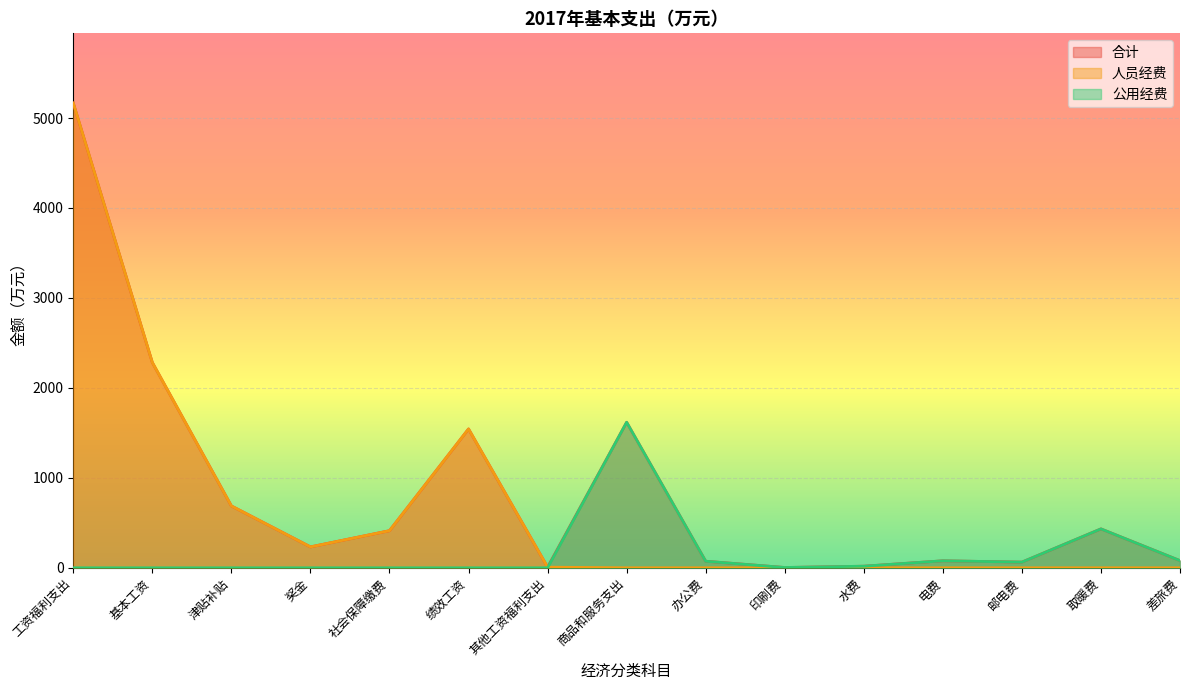

Which category has the lowest value across all series?

商品和服务支出